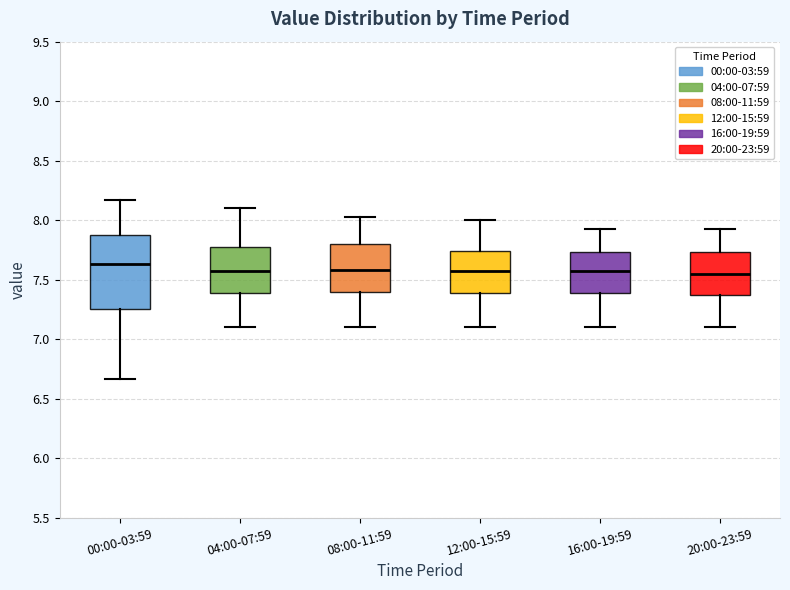

Where does the upper whisker of the box for 08:00-11:59 end on the y-axis? The values are not printed on the chart, so give them approximately, as read against the axis.

8.05